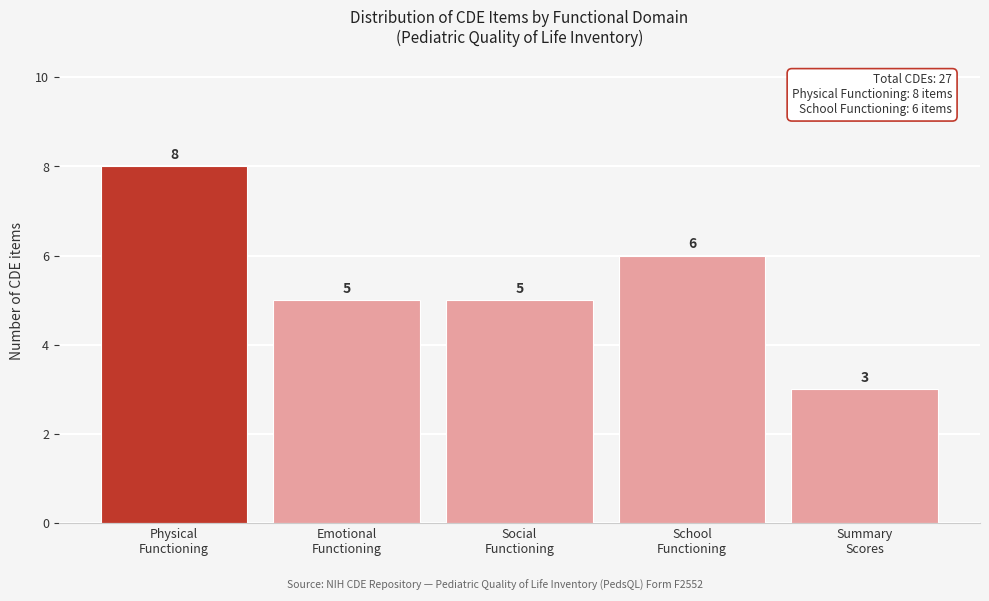

Reading right to left, transcribe all the data shown in this chart.

3	6	5	5	8